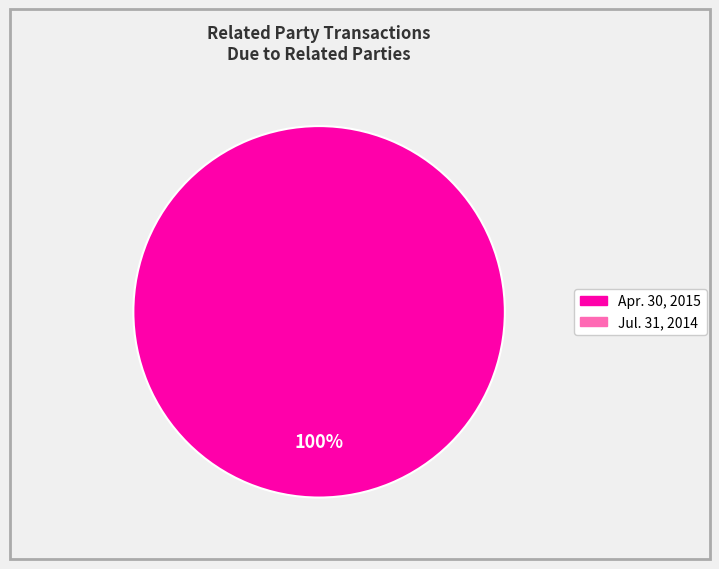

Is there a majority slice in this chart?

Yes